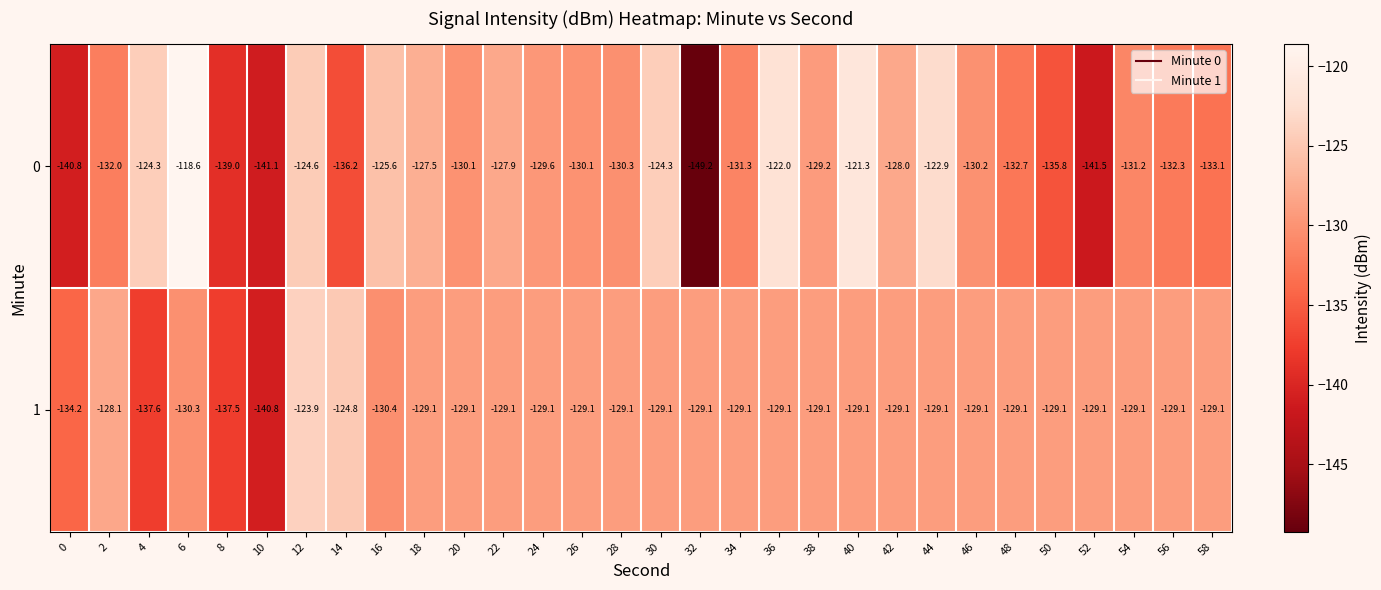

Which series changed the most between 2 and 20?

0